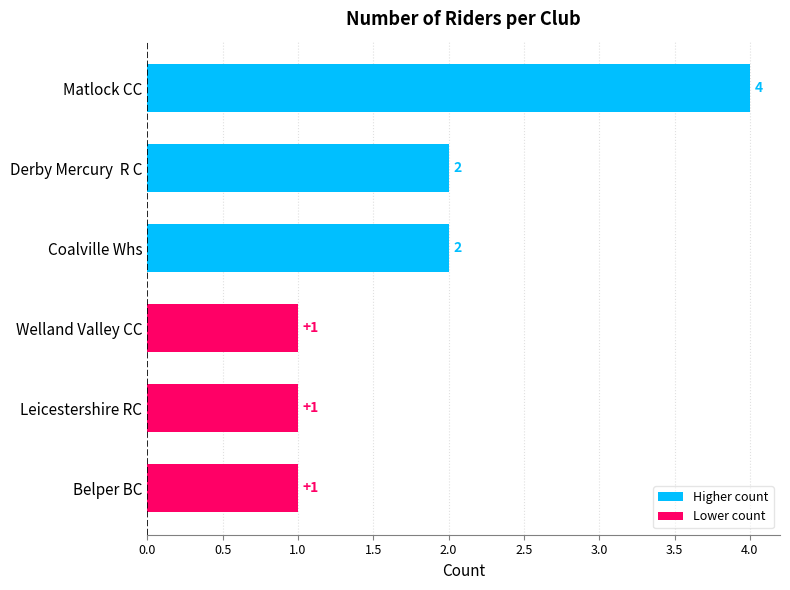

Count the number of categories in the chart.

6